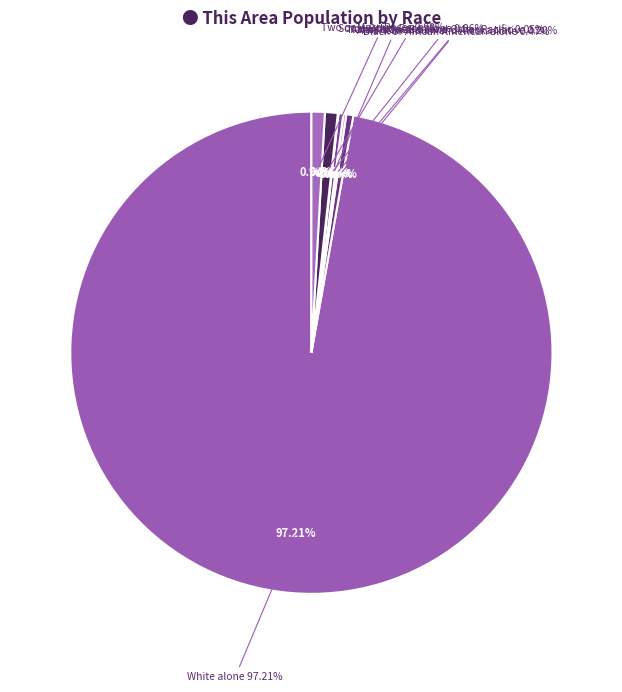

Is there any slice that represents more than half of the pie?

Yes